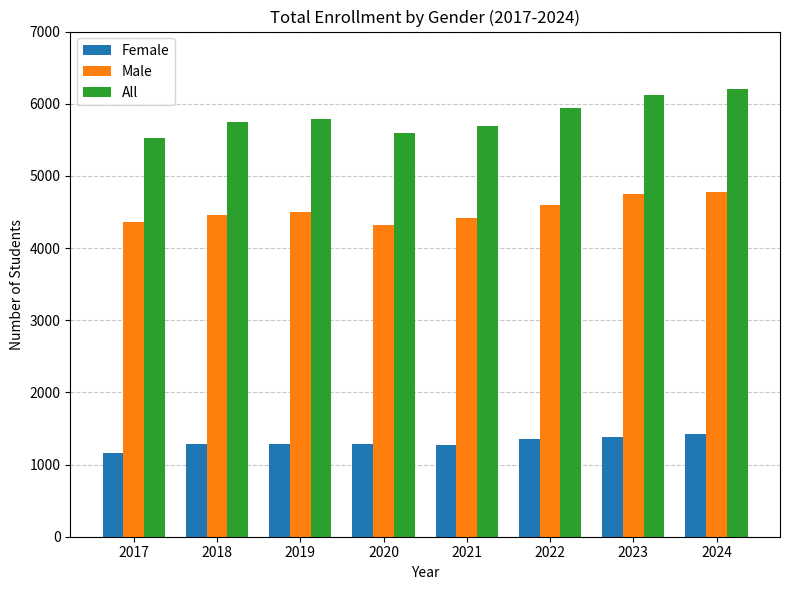

At how many categories does at least one series exceed 2767?

8